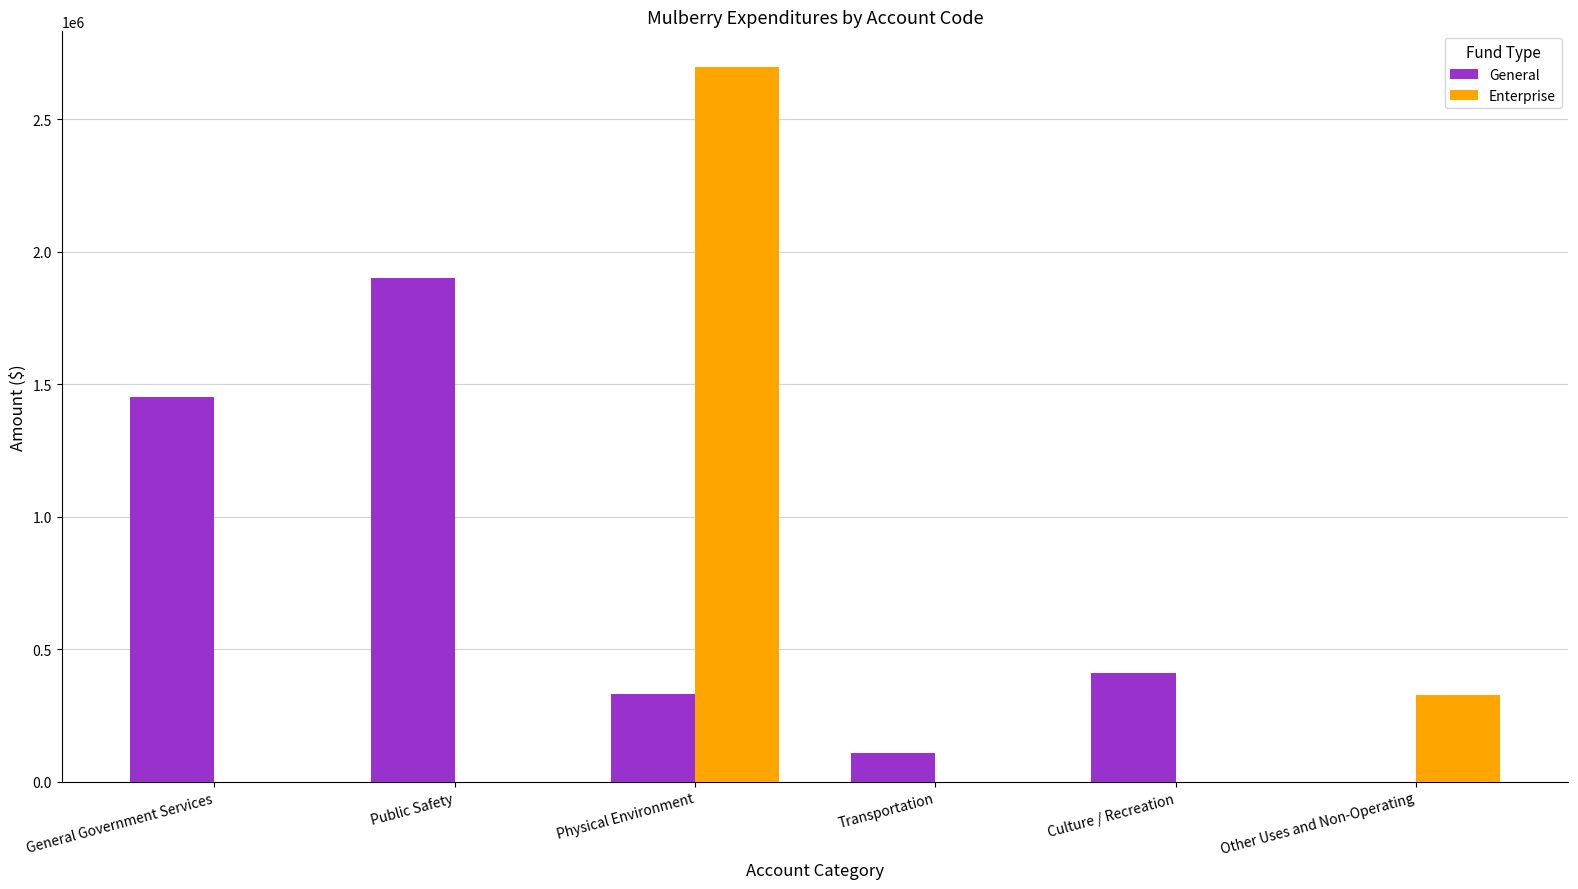

Reading right to left, extract all data points from this chart.

General: 0	409851	106561	331778	1901210	1453035
Enterprise: 325000	0	0	2696267	0	0